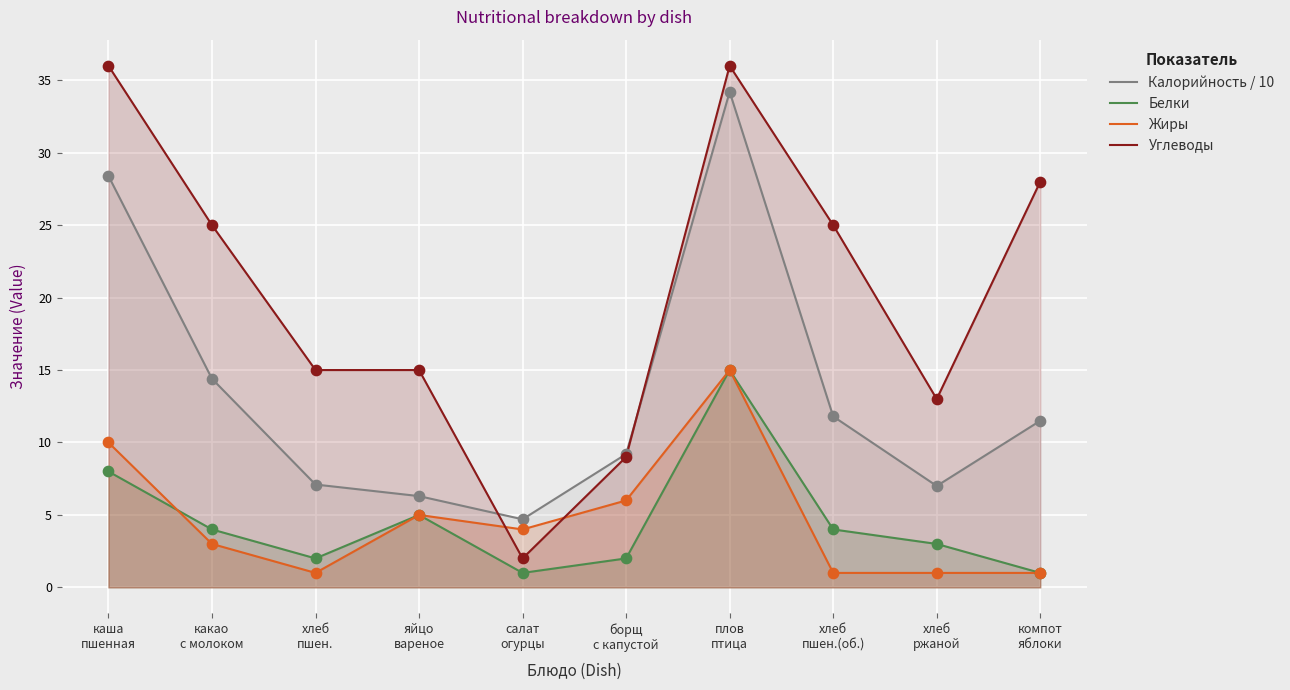

Which series has the largest Y range (max minus min)?

Углеводы